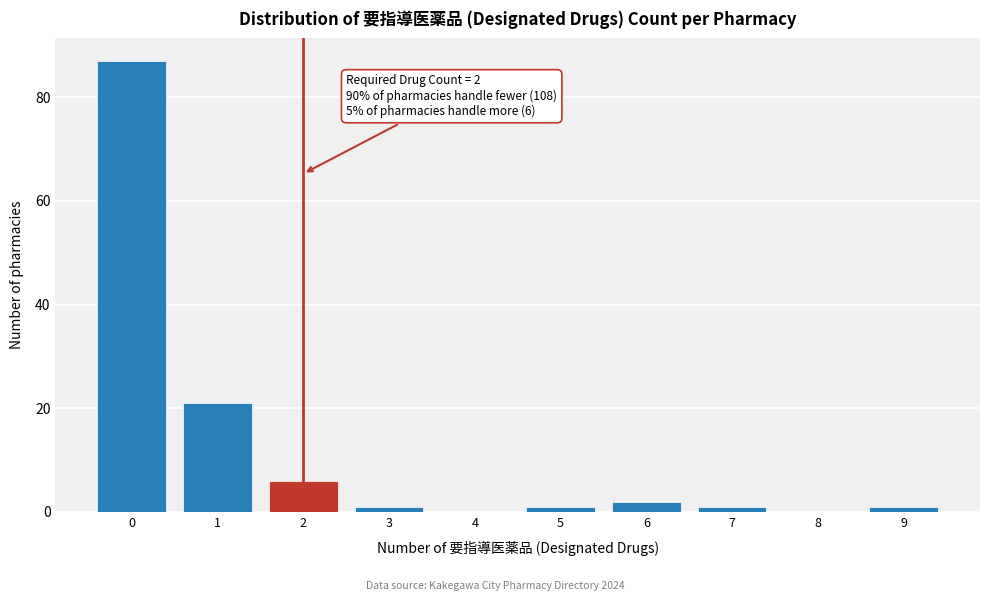

Over which range of the x-axis is the bar tallest?

-0.5 to 0.5